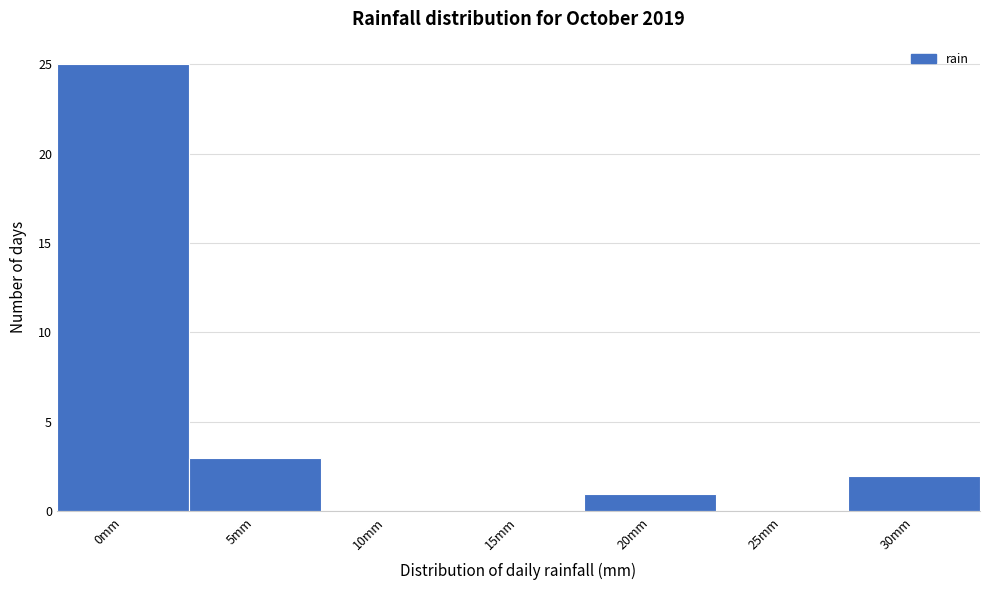

Reading right to left, extract all data points from this chart.

30mm=2	25mm=0	20mm=1	15mm=0	10mm=0	5mm=3	0mm=25